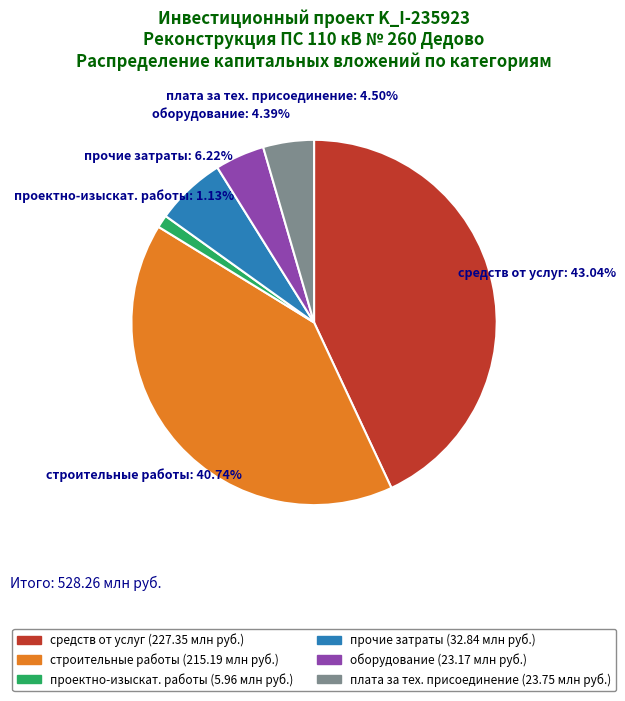

Between средств от услуг and строительные работы, which is larger?

средств от услуг